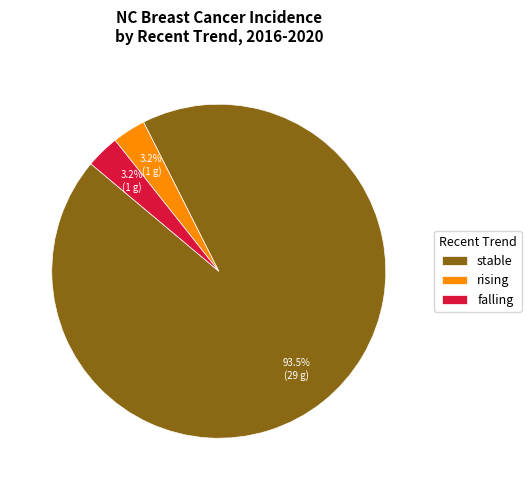

True or false: rising accounts for 17% of the total.

False